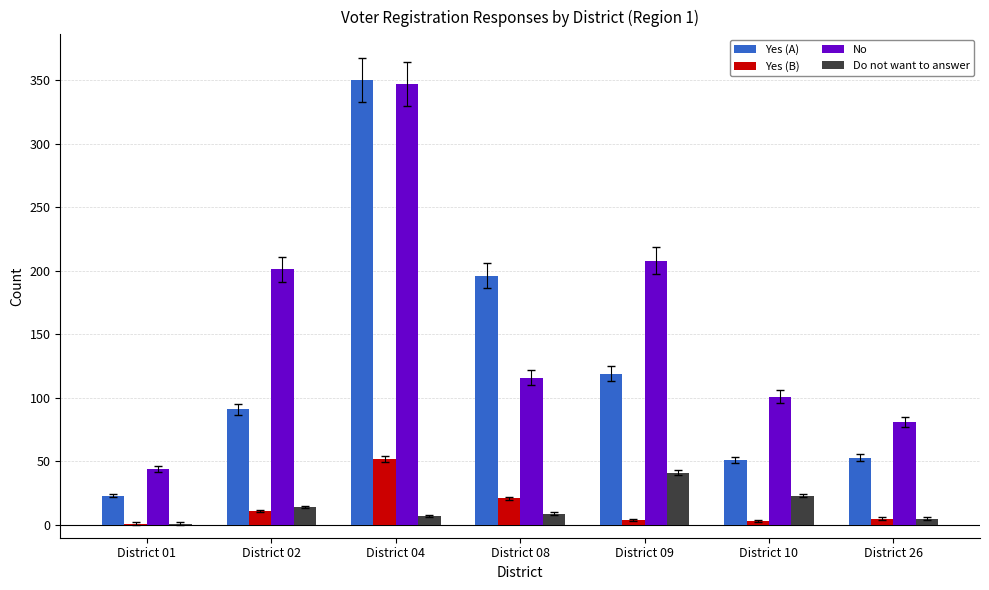

What is the sum of all Yes (A) values?

883